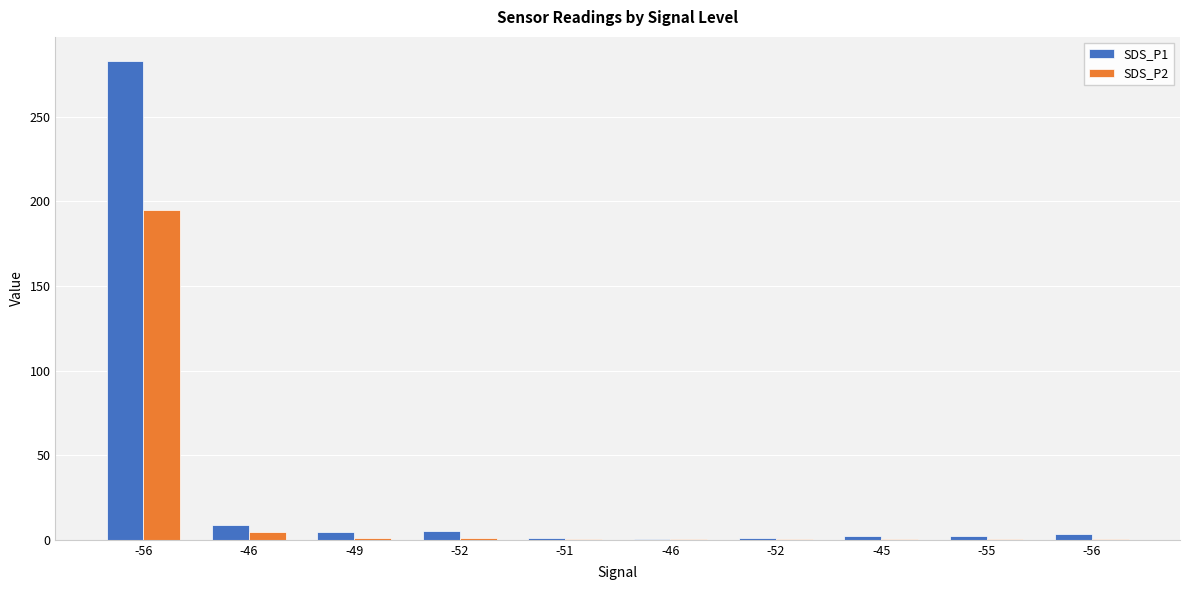

Reading right to left, transcribe all the data shown in this chart.

SDS_P1: 3.4	2.1	2.2	1.0	0.5	0.8	5.2	4.7	9.0	283.0
SDS_P2: 0.7	0.6	0.5	0.4	0.5	0.7	1.2	0.9	4.8	195.1